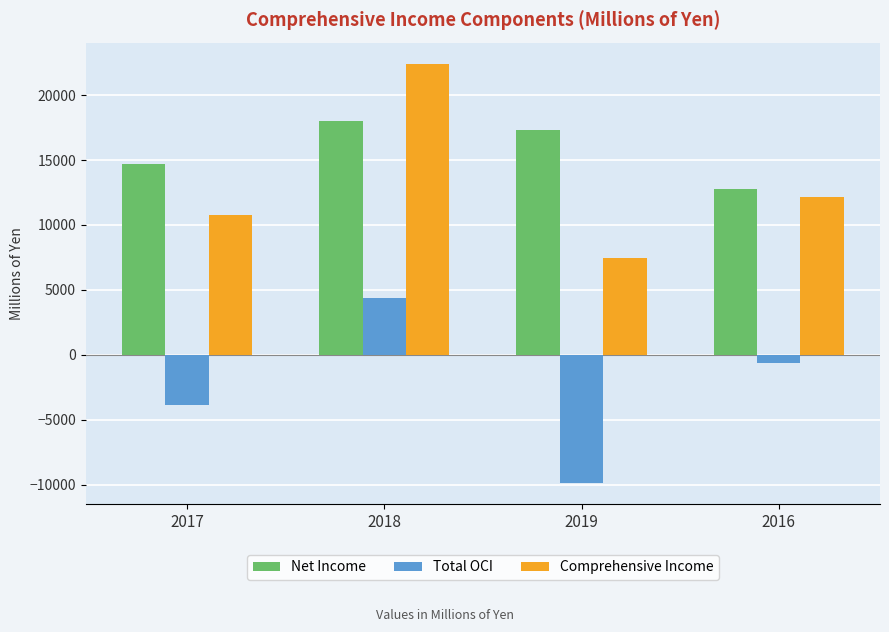

What is the minimum value shown in the chart?

-9853